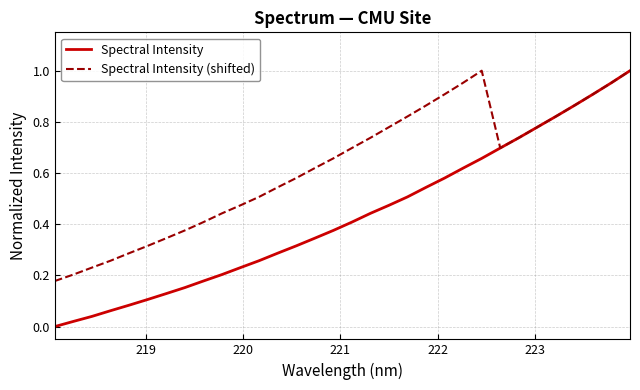

Which series has the largest total across all categories?

Spectral Intensity (shifted)